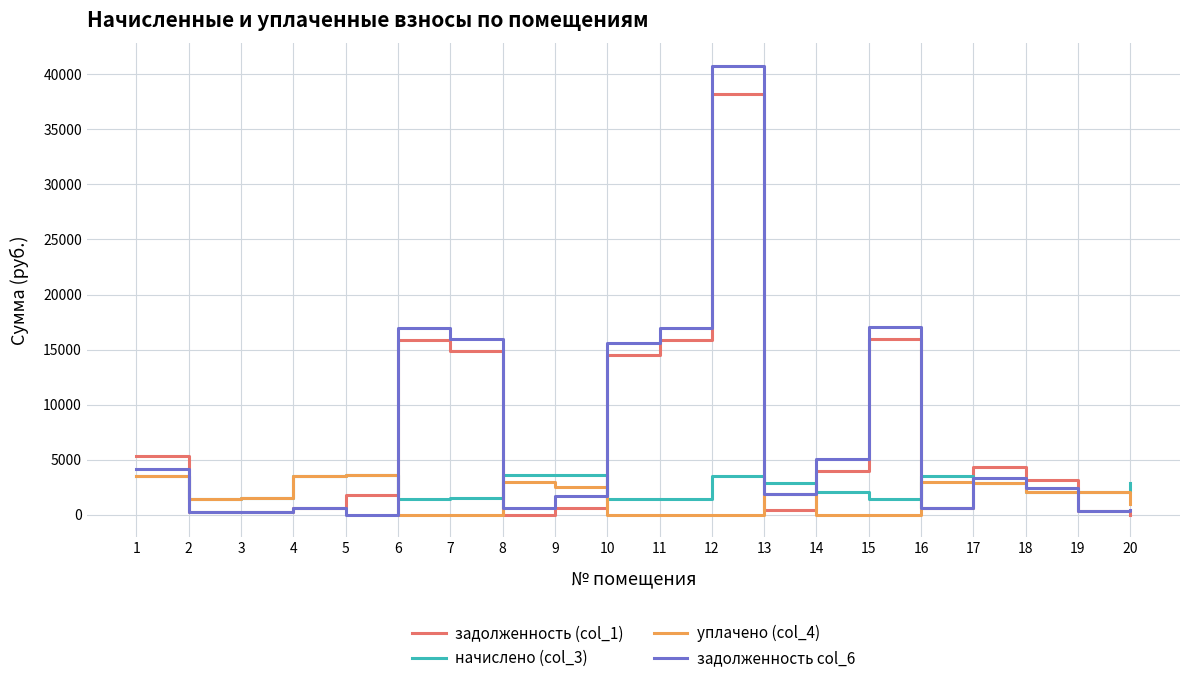

Which series has the largest range (max minus min)?

задолженность col_6